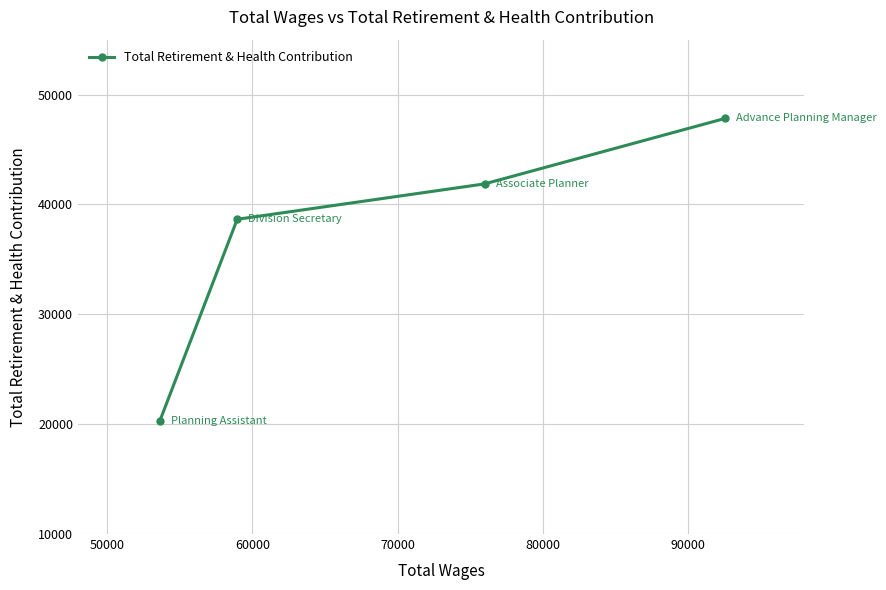

What is the sum of all values?

148661